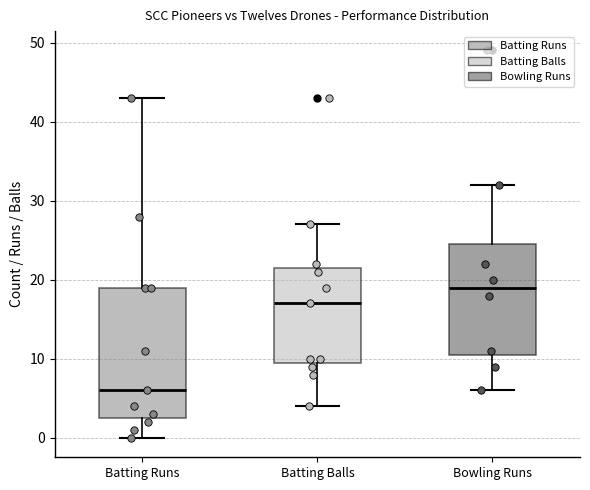

Reading left to right, read every box against the y-axis: the position of its median line, the range the box covers, and the ends of its whiskers. The values are not printed on the chart, so give them approximately, as read against the axis.

Batting Runs: median 6, box 3 to 19, whiskers 0 to 43
Batting Balls: median 17, box 10 to 22, whiskers 4 to 27
Bowling Runs: median 19, box 11 to 25, whiskers 6 to 32